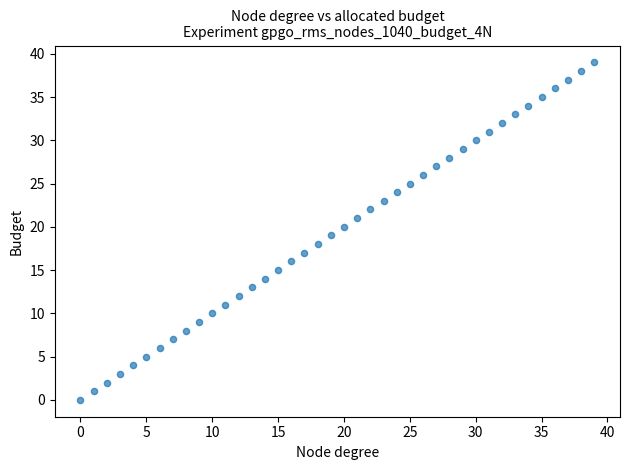

What is the range of Y values (max minus min)?

39